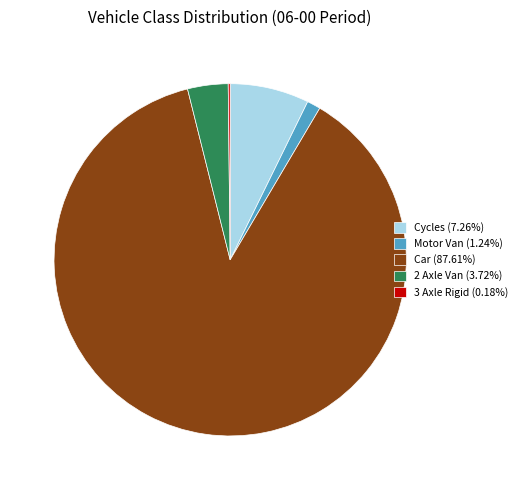

Do Motor Van (1.24%) and Cycles (7.26%) together represent more than half of the pie?

No